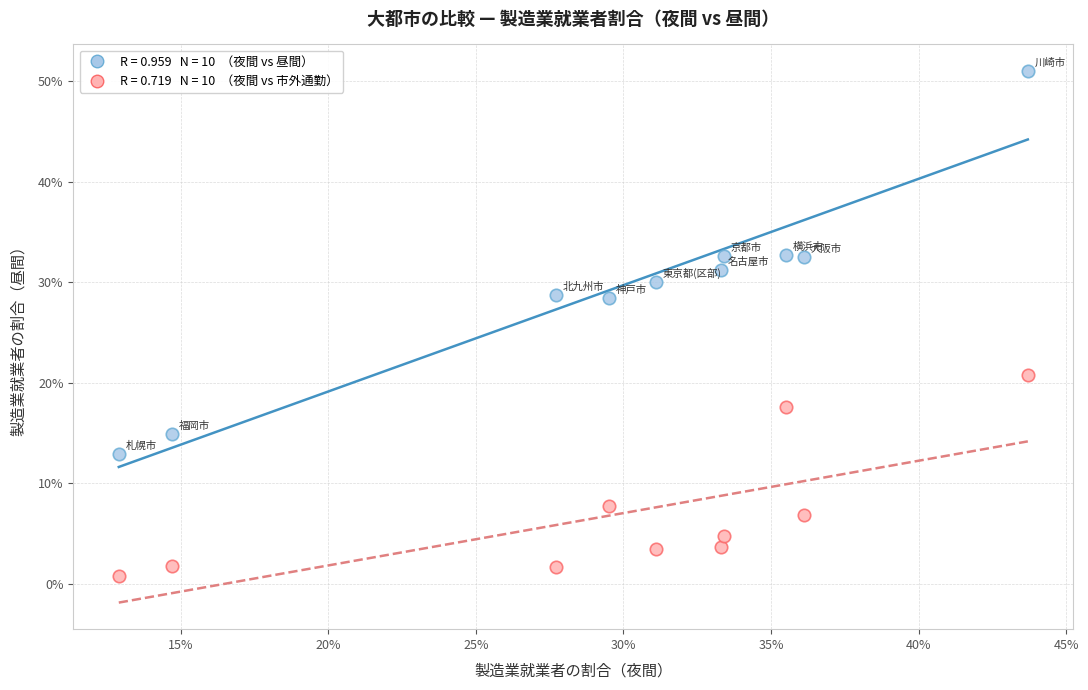

Across all data points, what is the range of X values (max minus min)?

30.8